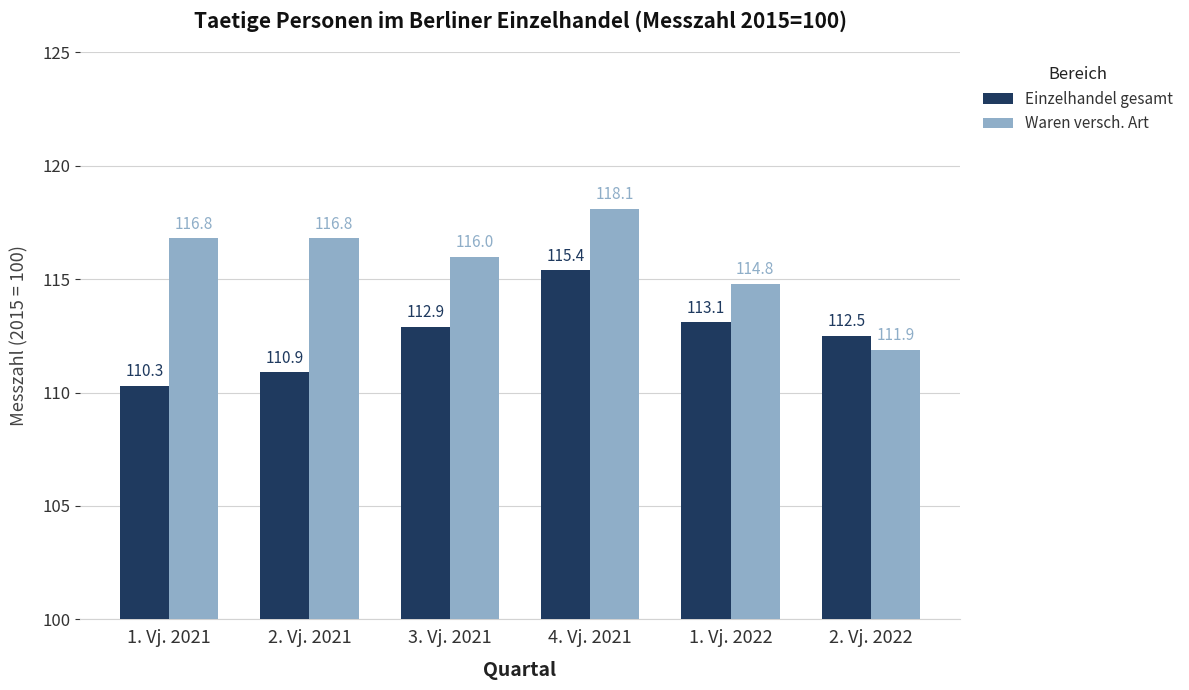

Rank the series at 2. Vj. 2021 from highest to lowest value.

Waren versch. Art, Einzelhandel gesamt